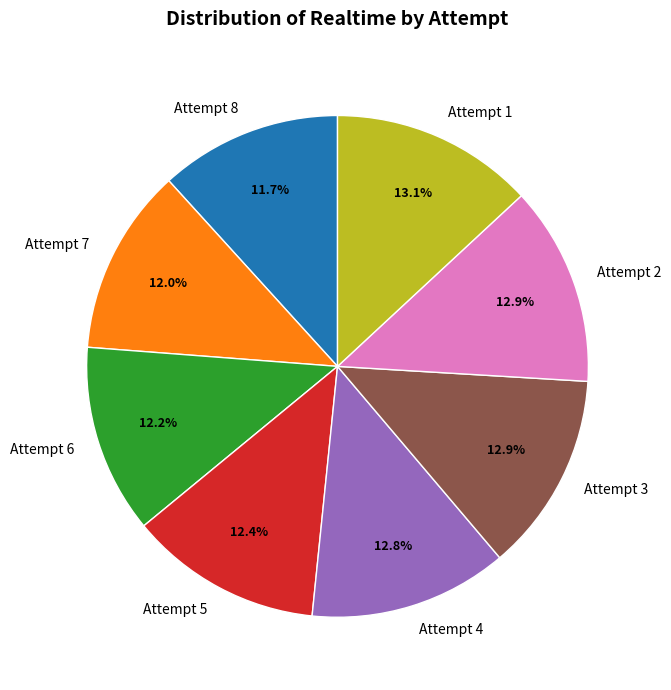

Is it true that Attempt 3 is 2% of the pie?

False